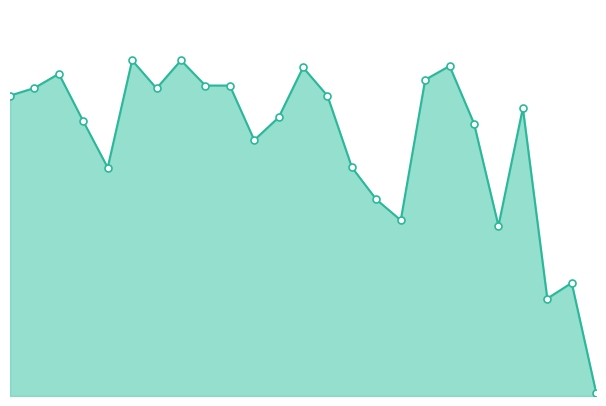

Does the chart have visible grid lines?

No